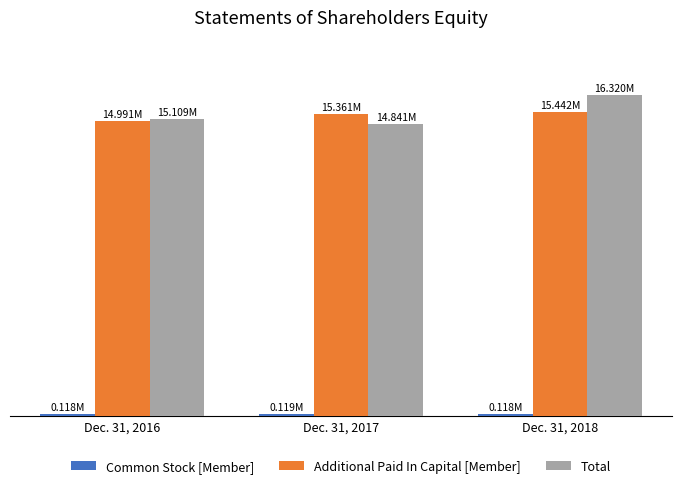

Which has a higher value, Dec. 31, 2017 or Dec. 31, 2018?

Dec. 31, 2017